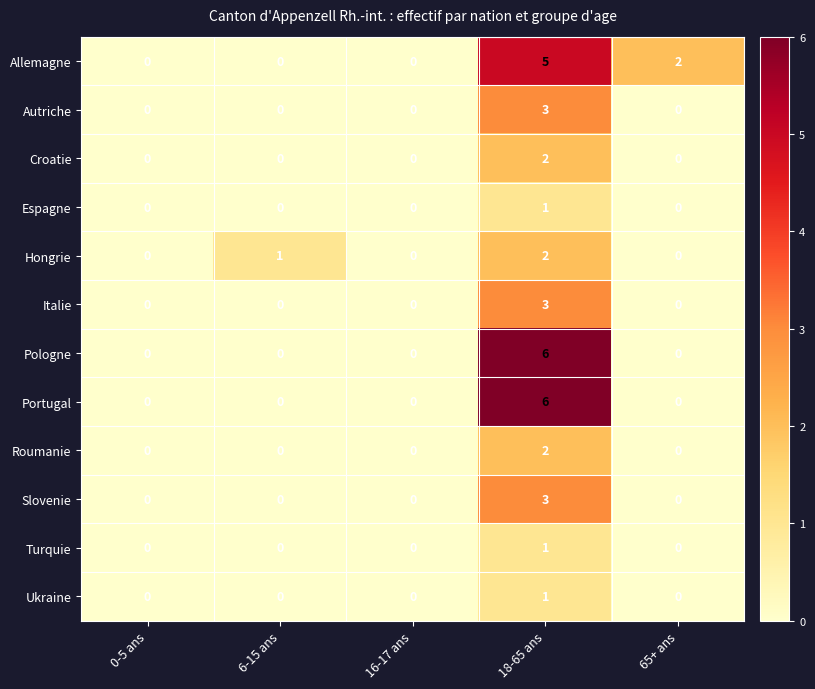

How many distinct data groups are displayed?

12